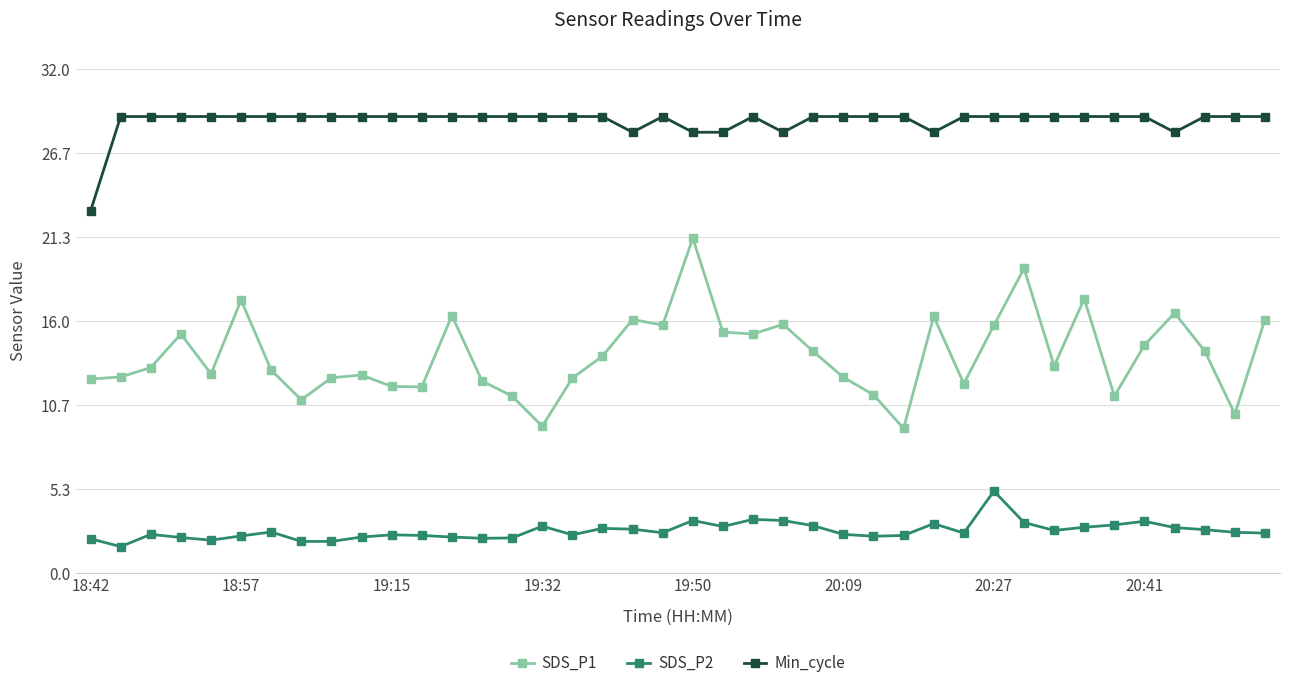

At how many categories does at least one series exceed 20?

40